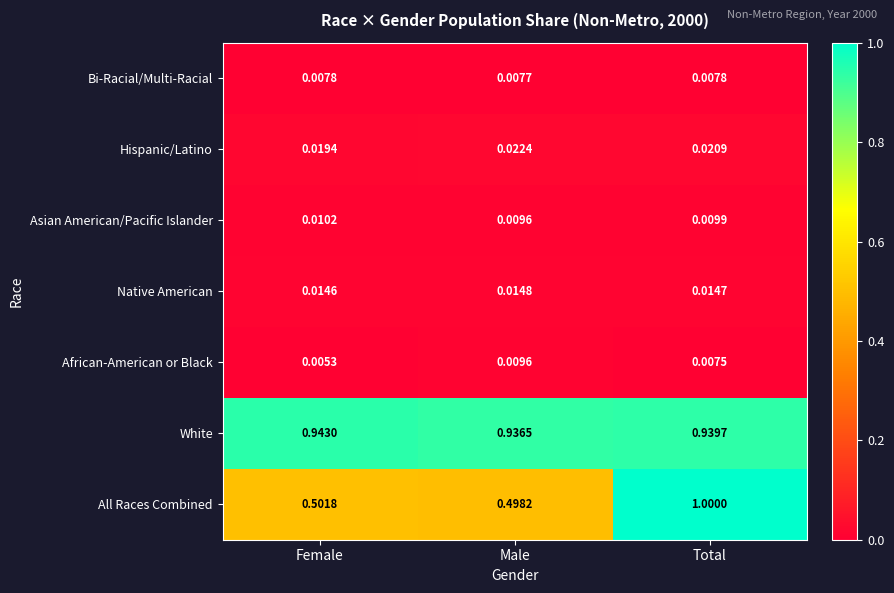

Rank the series by their maximum value, from lowest to highest.

Bi-Racial/Multi-Racial, African-American or Black, Asian American/Pacific Islander, Native American, Hispanic/Latino, White, All Races Combined